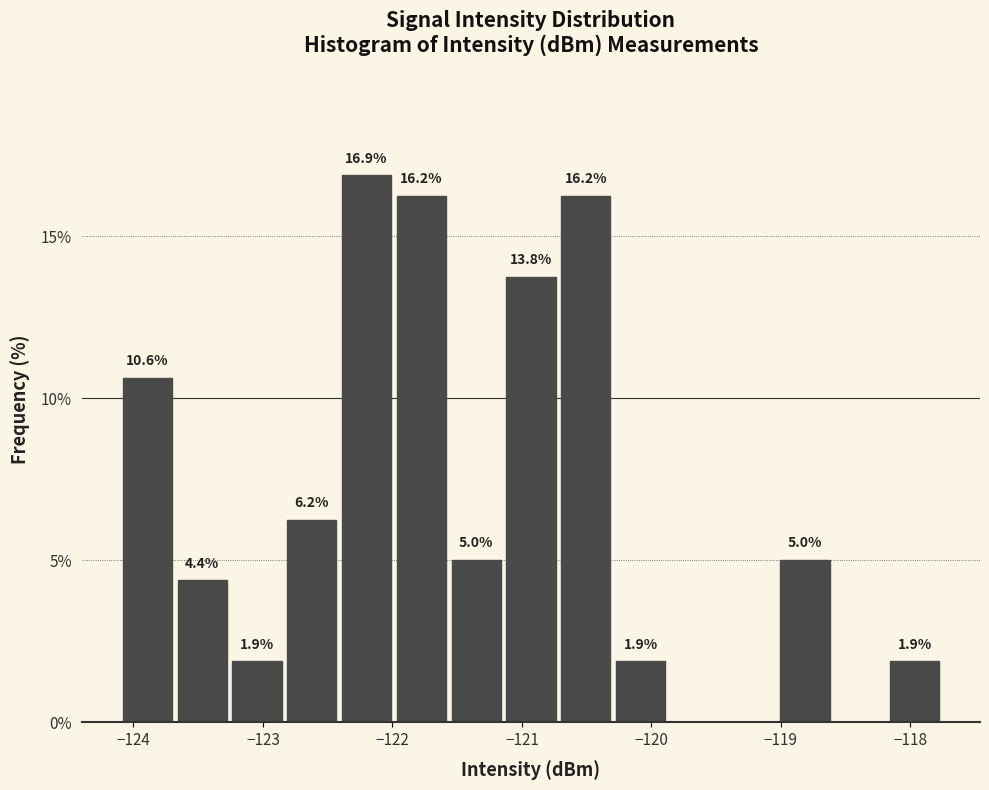

Over which range of the x-axis is the bar tallest?

-122.4 to -122.0